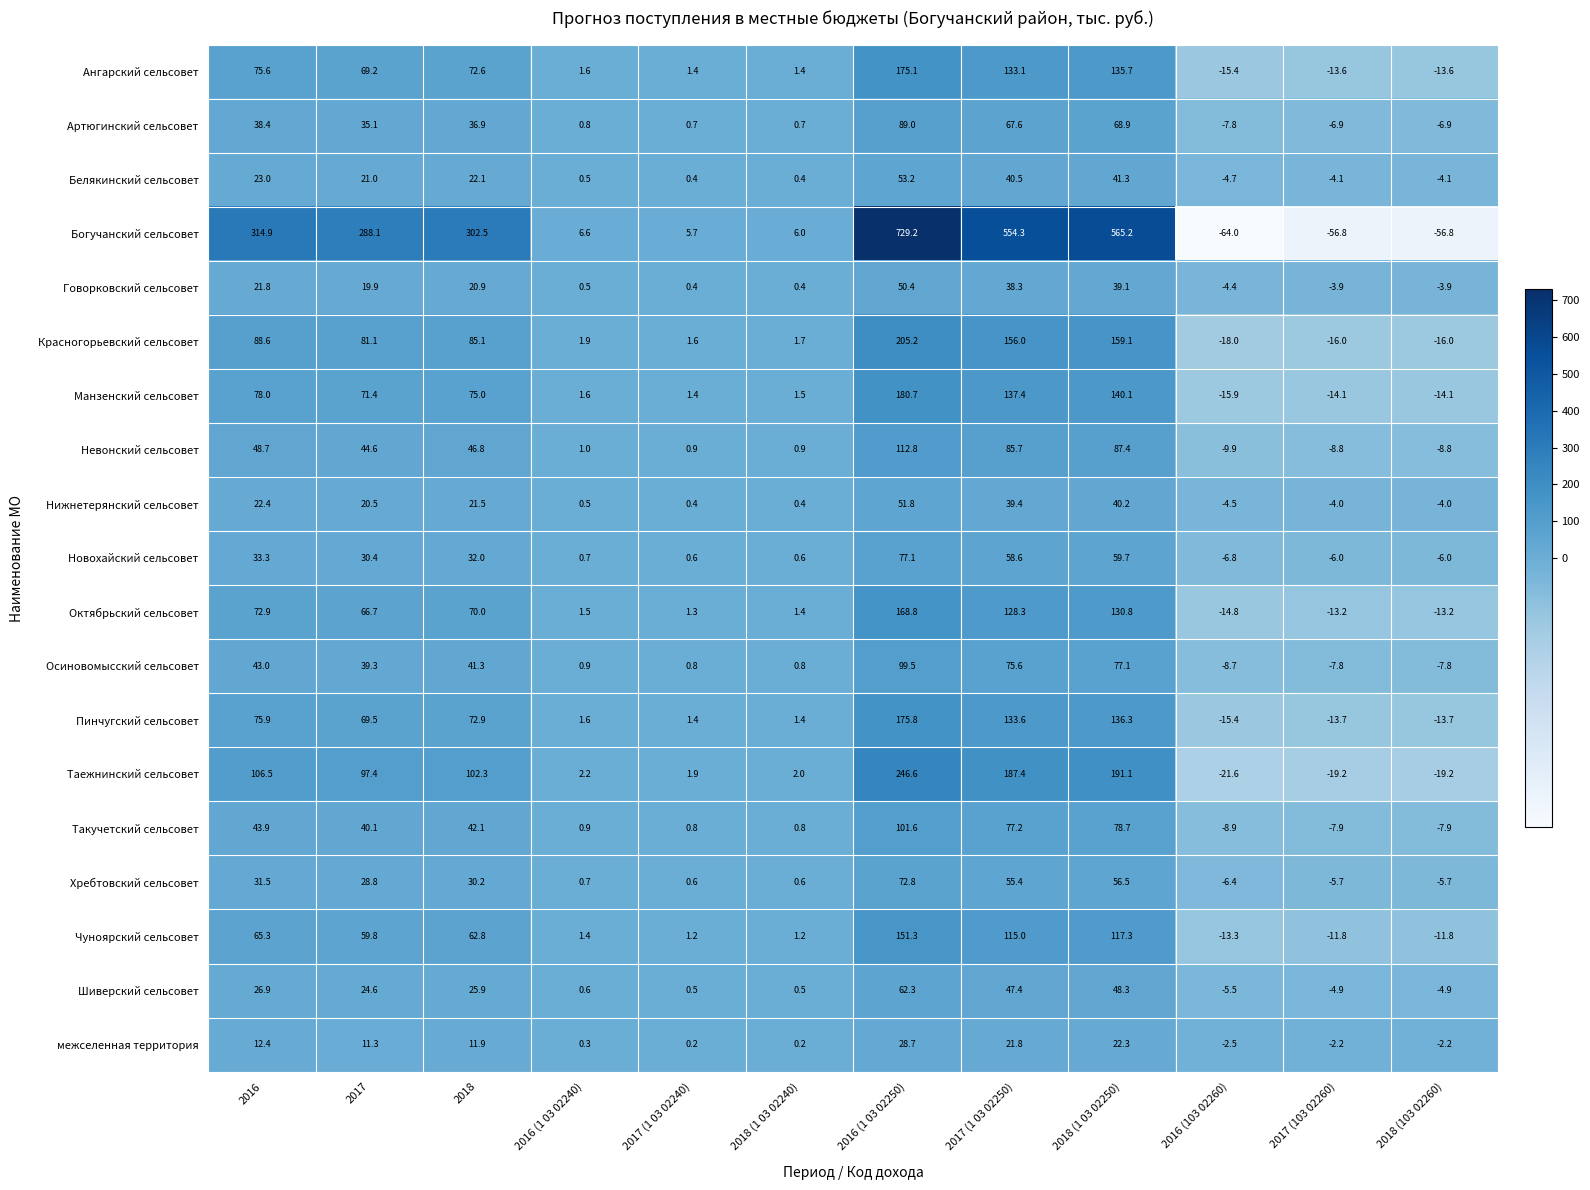

Which series has the widest spread of values?

Богучанский сельсовет